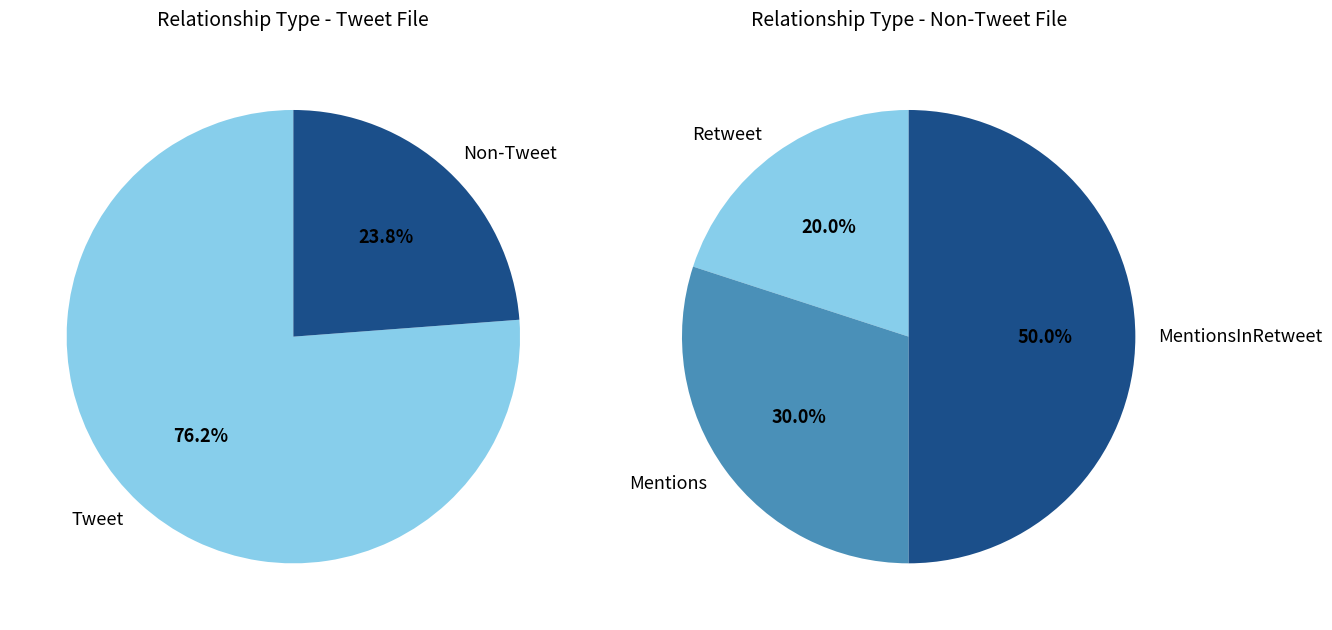

Which category accounts for the majority?

Tweet